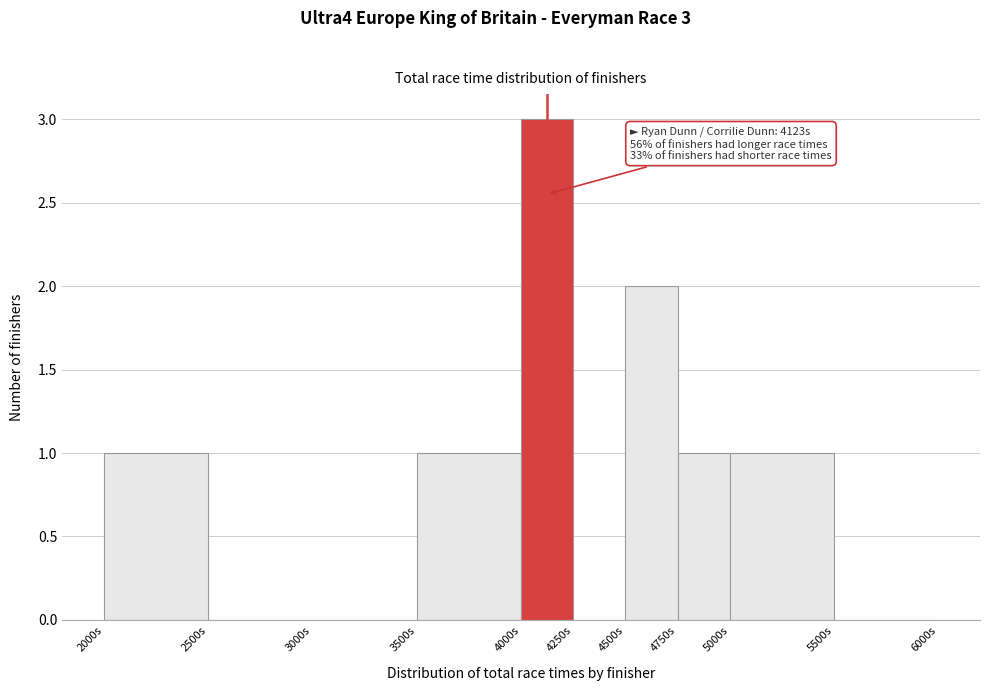

Over which range of the x-axis is the bar tallest?

4000 to 4250